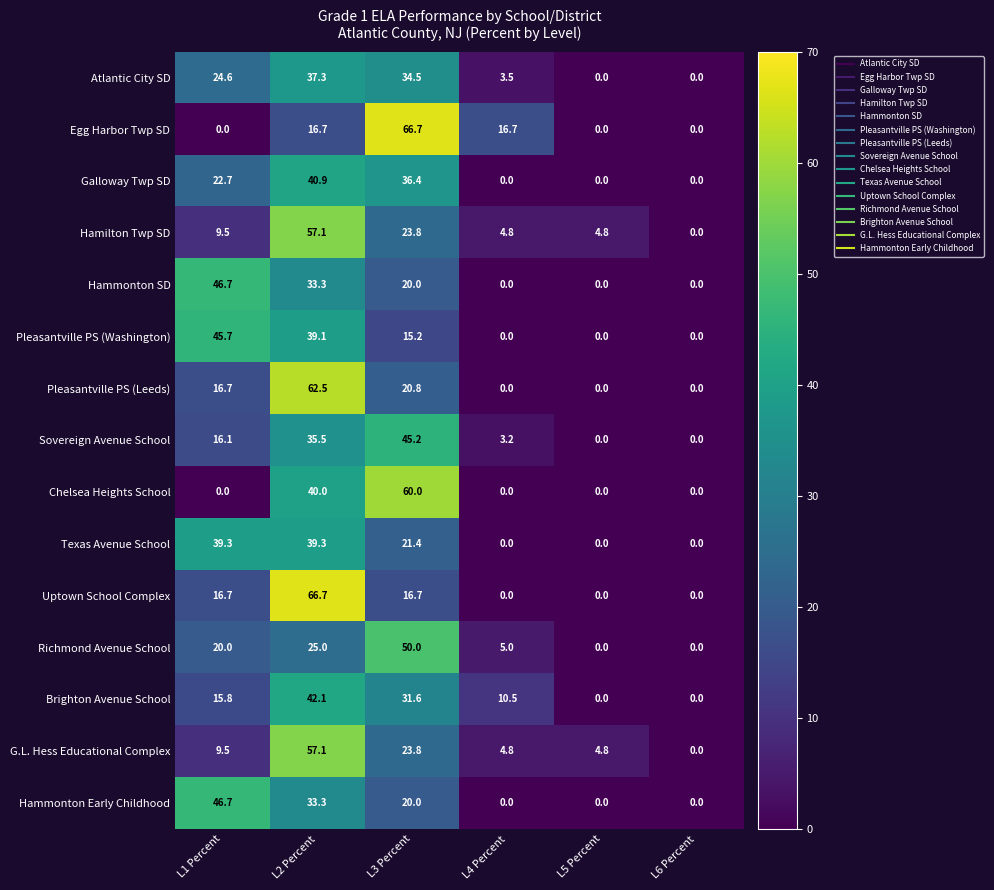

What is the difference between the highest and lowest values at L2 Percent?

50.0